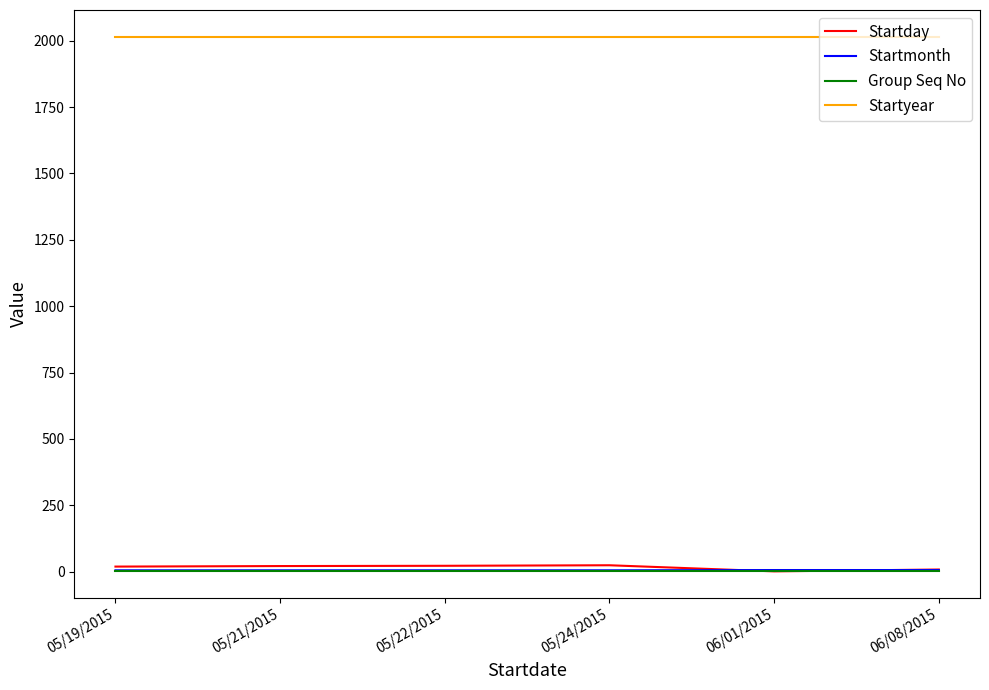

What is the maximum value shown in the chart?

2015